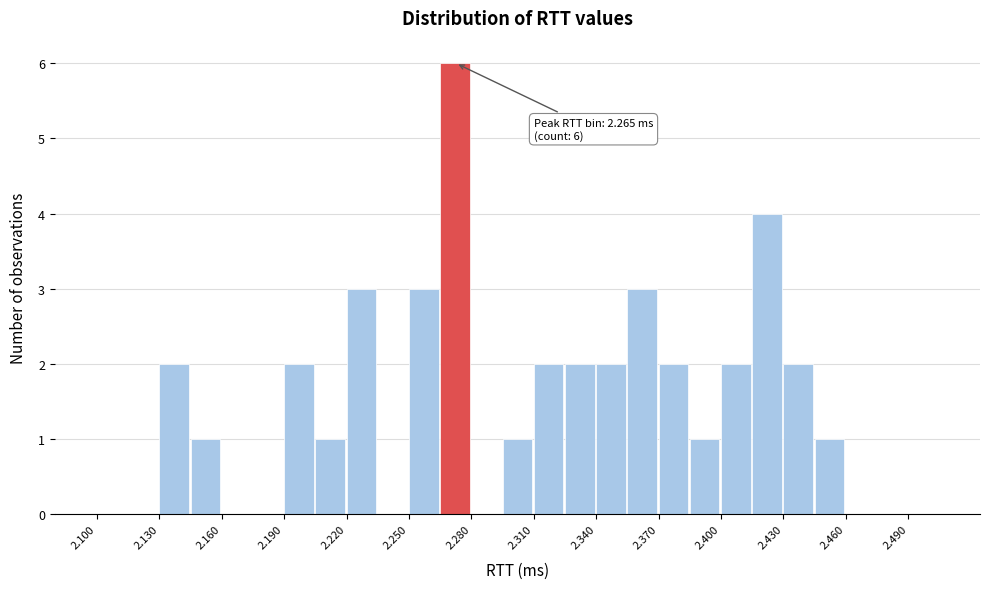

Around what value on the x-axis is the tallest bar? Give the approximate position of its centre, as read against the axis.

2.270